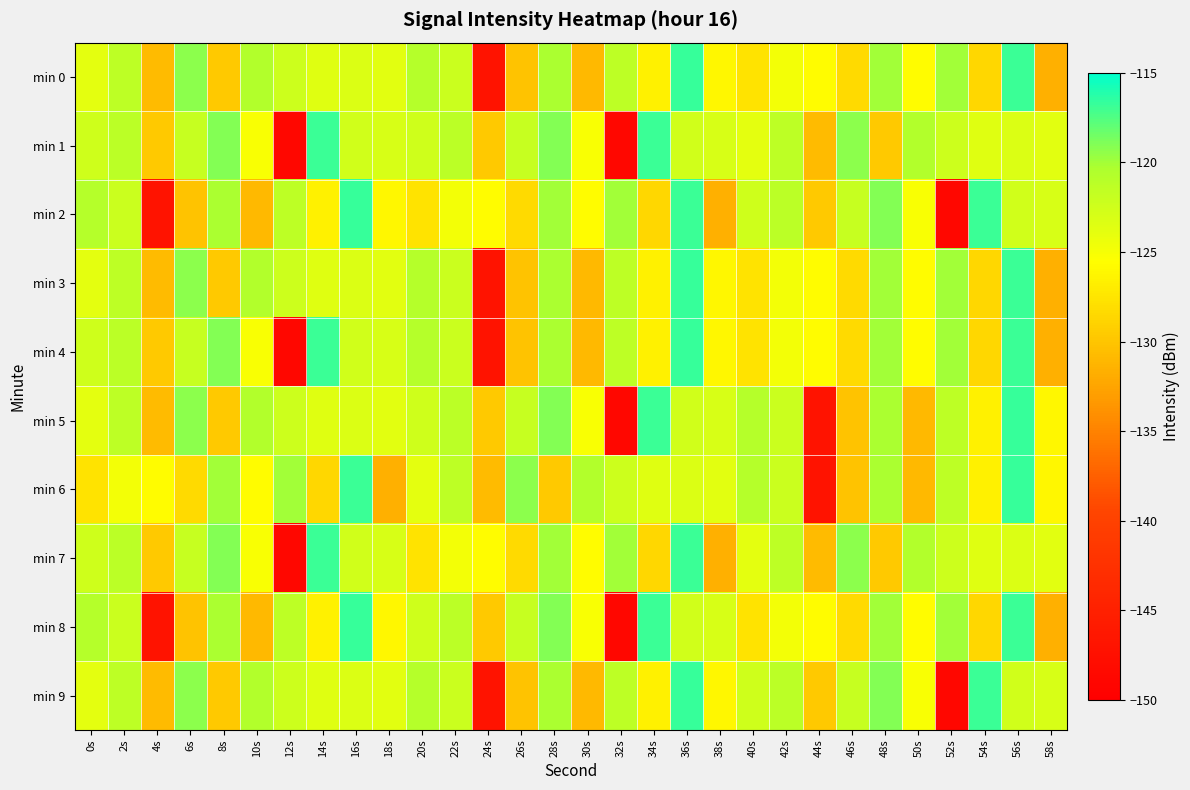

What is the spread (max minus min) of values at 44s?

21.3